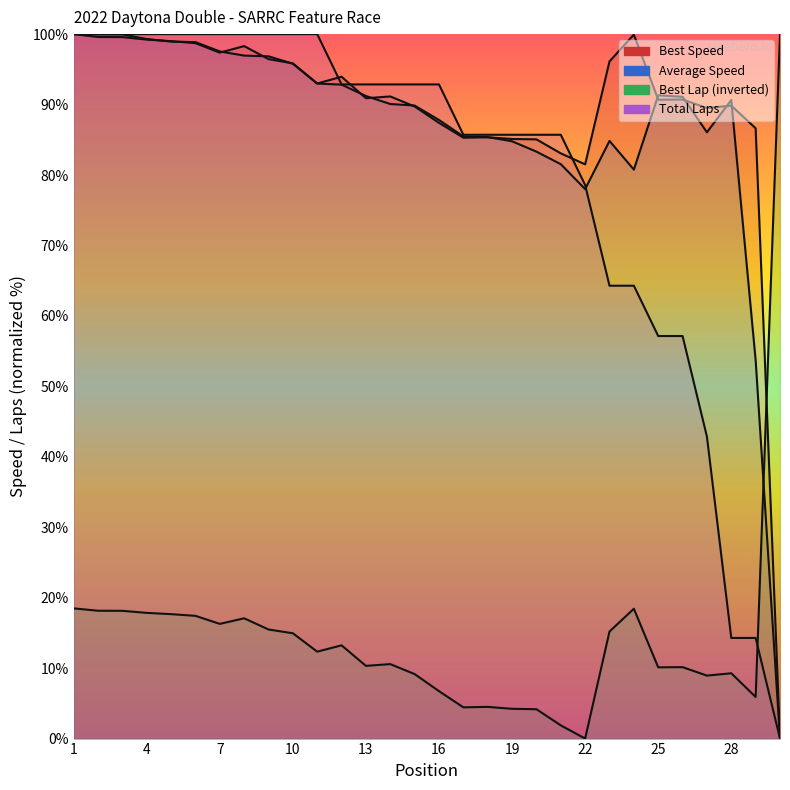

How many lines are shown in the chart?

4